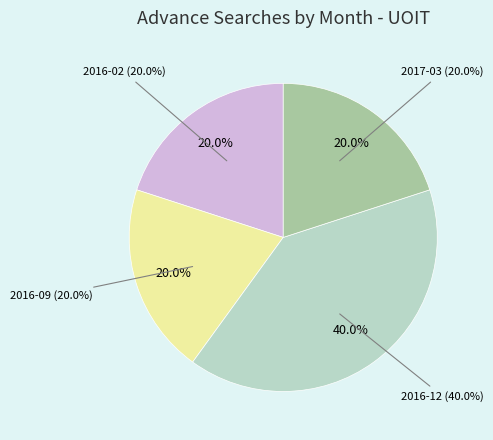

Rank the categories by value from lowest to highest.

2016-02, 2016-09, 2017-03, 2016-12